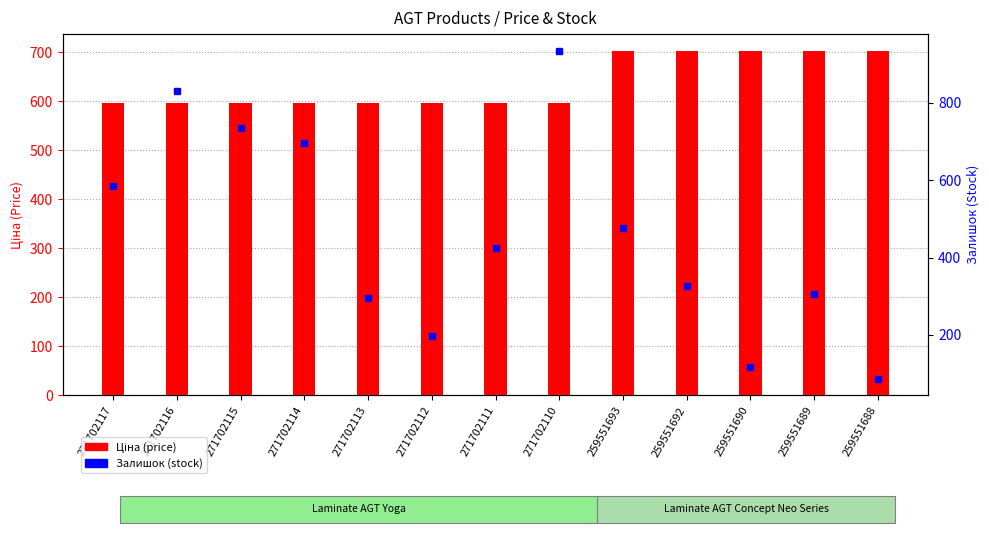

At which category is the sum across all series the highest?

271702110